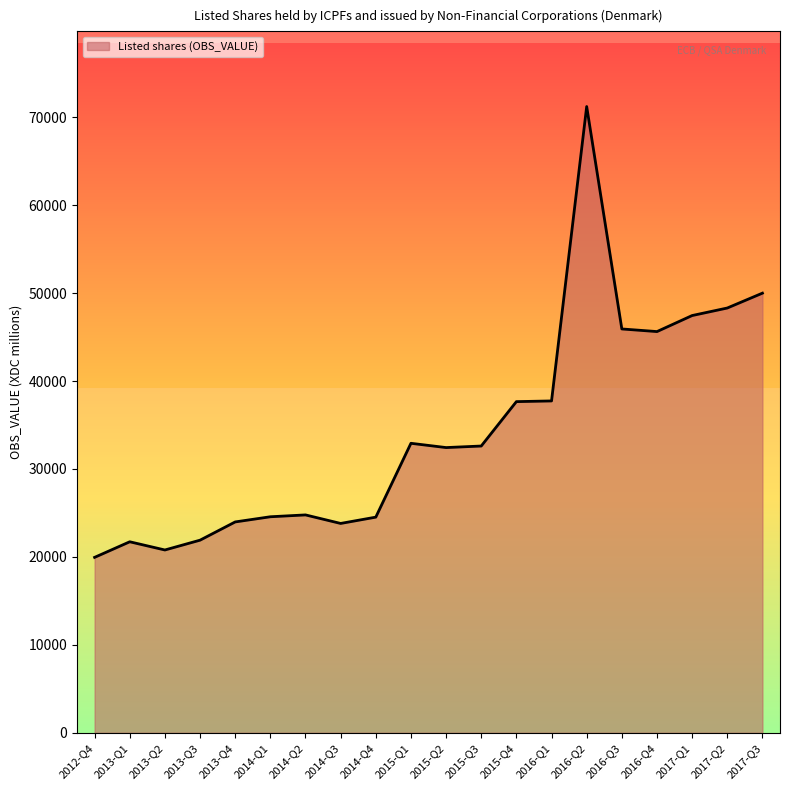

What is the change in value from 2013-Q4 to 2016-Q4?

+21647